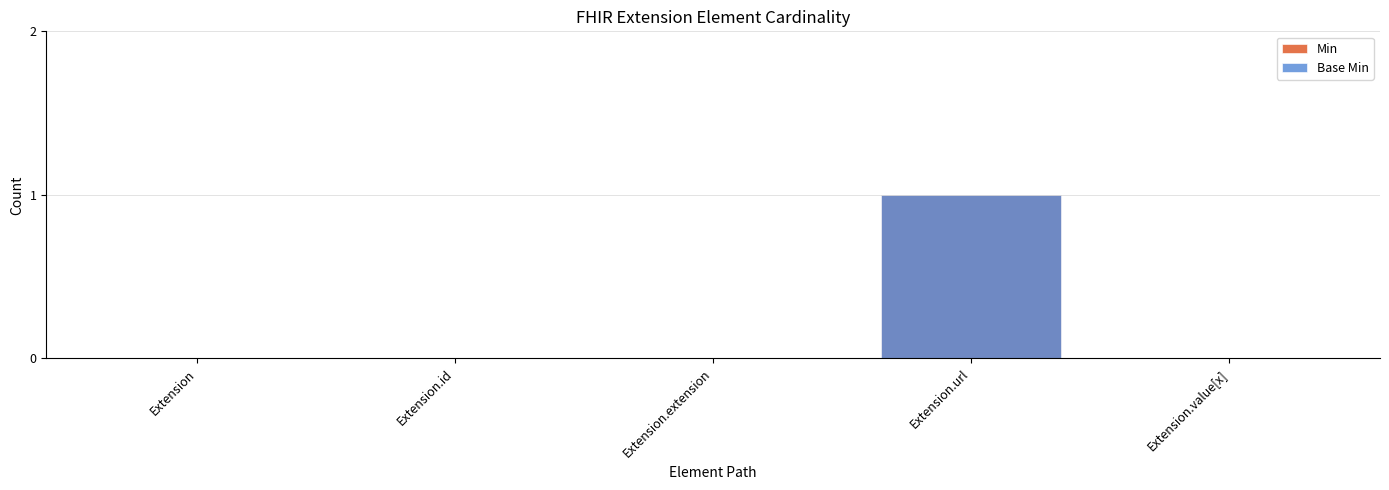

The Min series shows 0 at Extension.extension. True or false?

True